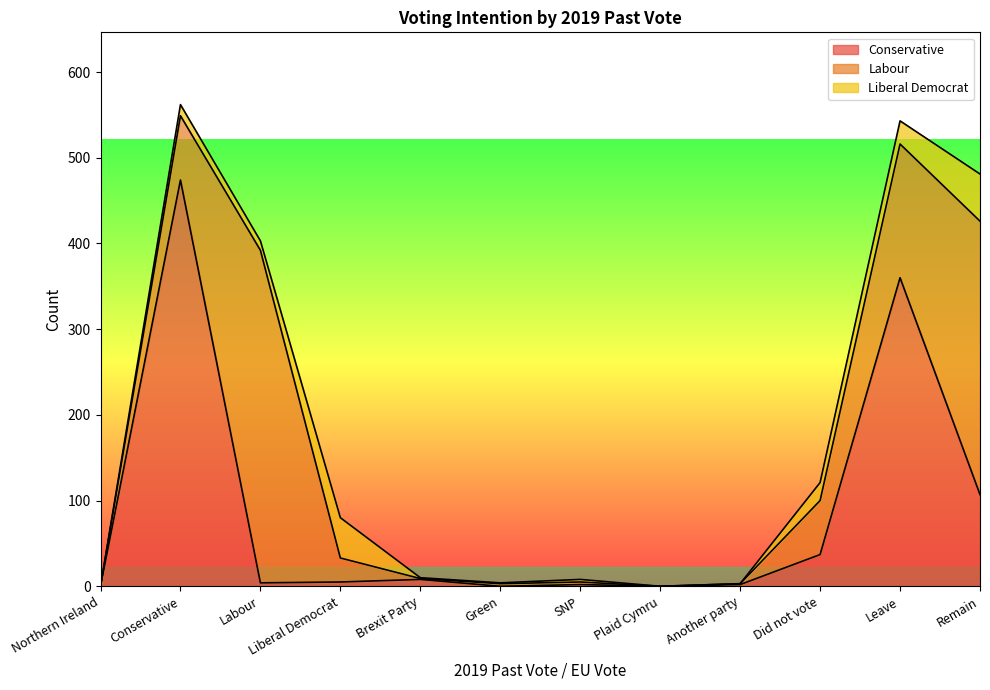

Where is the first local minimum for Labour?

Brexit Party